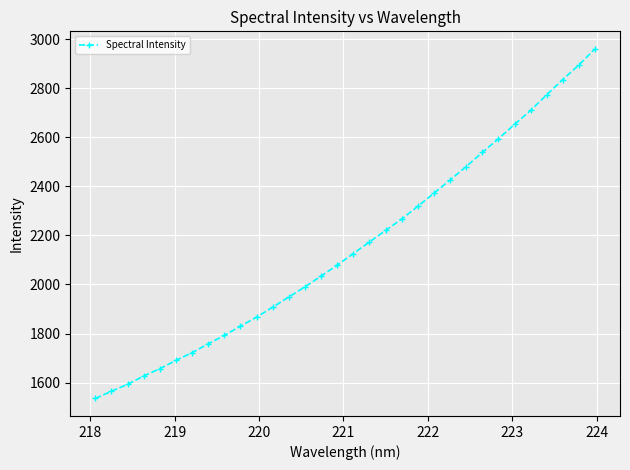

What is the value of the 17th point from the left?

2126.1